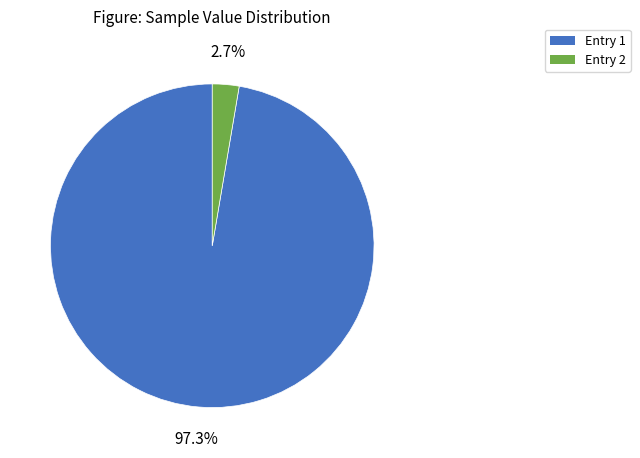

What is the total percentage of Entry 1 and Entry 2?

100.0%